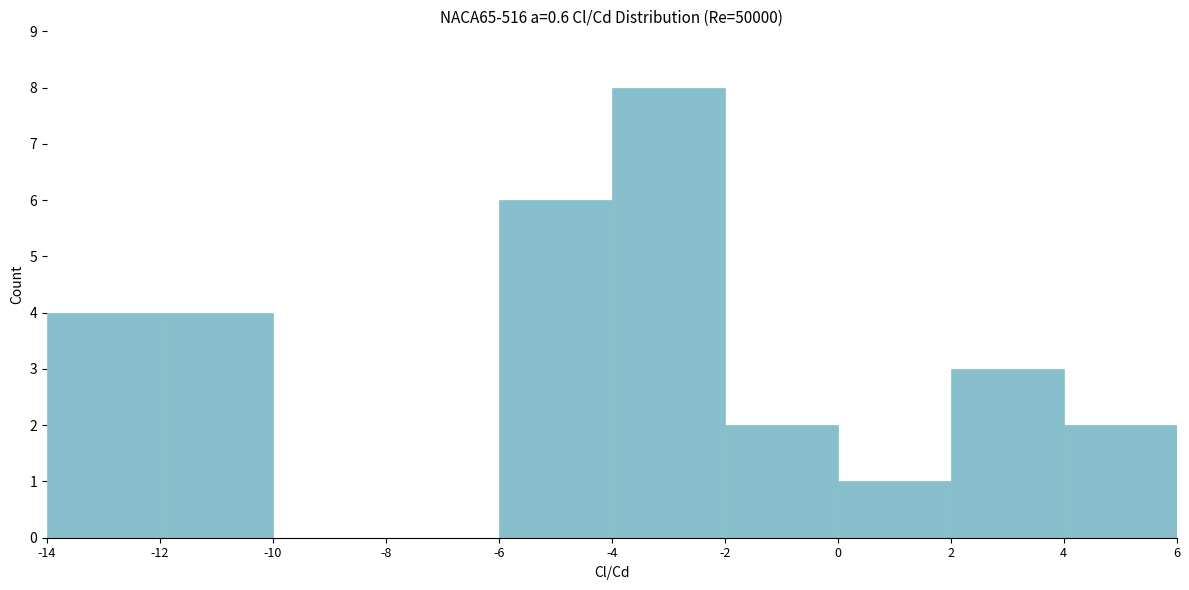

How tall is the bar that spans 2 to 4 on the x-axis? The values are not printed on the chart, so give them approximately, as read against the axis.

3